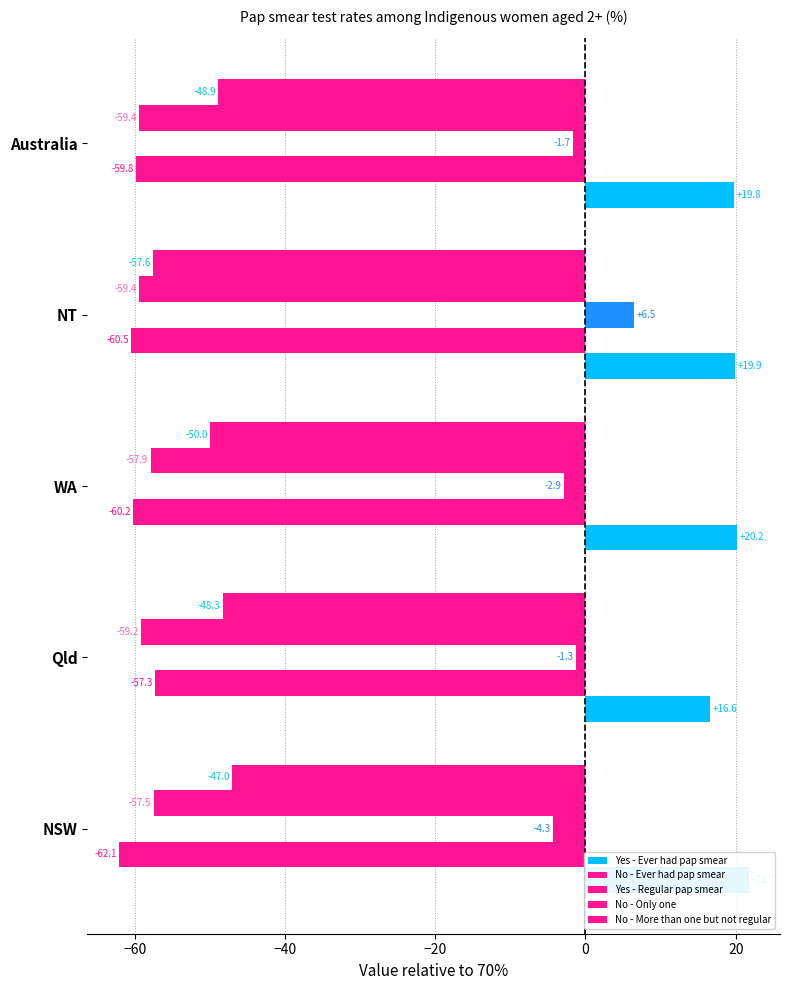

Is the value of Yes - Ever had pap smear at Qld greater than the value of No - More than one but not regular at Qld?

Yes